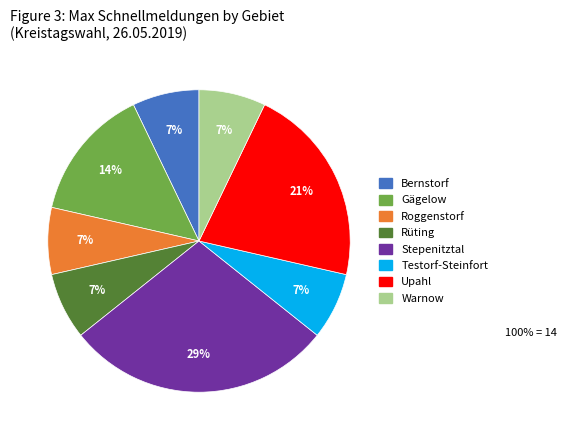

Do Stepenitztal and Warnow together represent more than half of the pie?

No